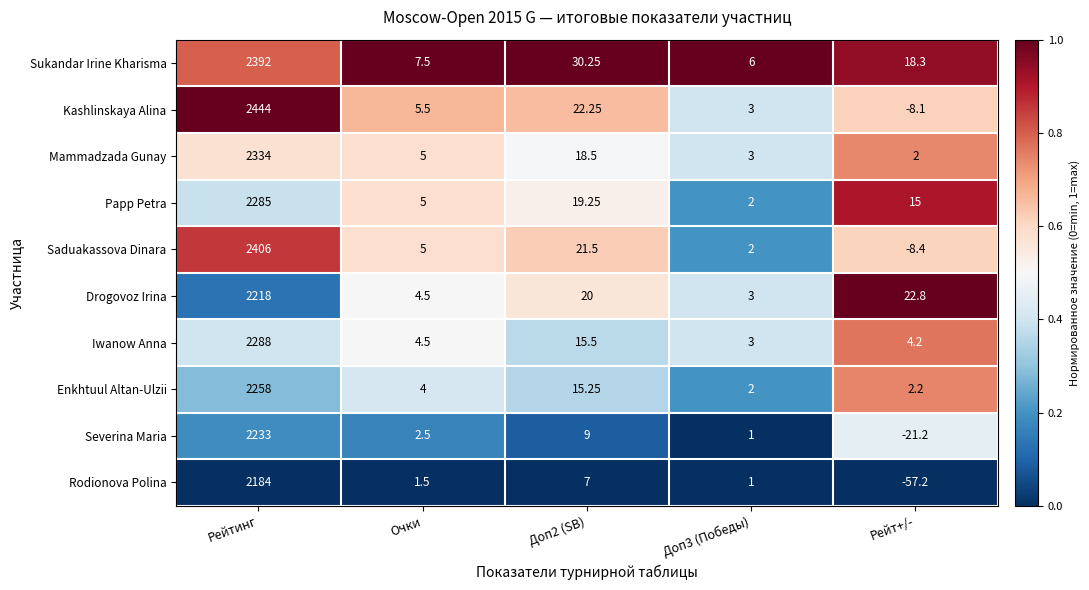

List the series in order of their peak value, highest first.

Kashlinskaya Alina, Saduakassova Dinara, Sukandar Irine Kharisma, Mammadzada Gunay, Iwanow Anna, Papp Petra, Enkhtuul Altan-Ulzii, Severina Maria, Drogovoz Irina, Rodionova Polina